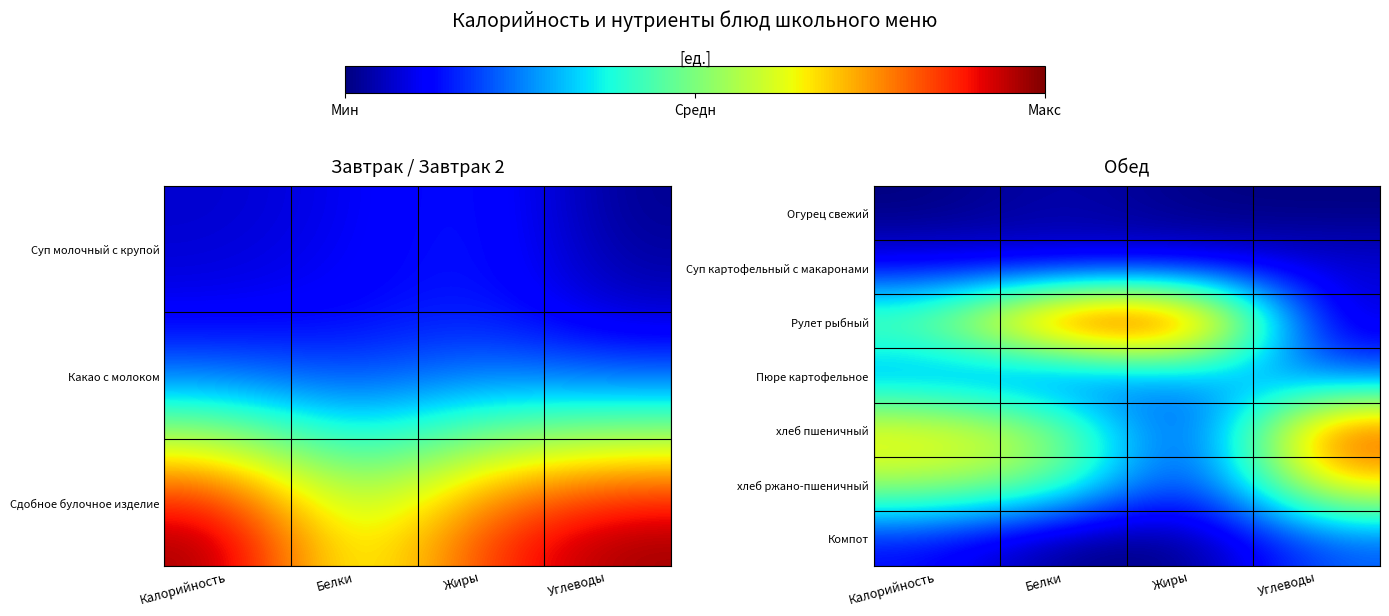

The value of Огурец свежий at Углеводы is 0.0. True or false?

True